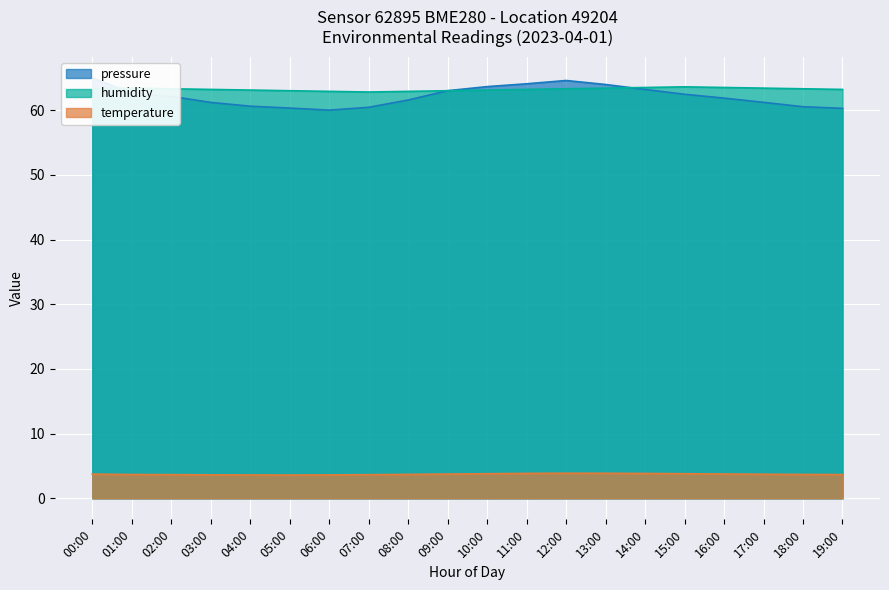

Which series has the largest total across all categories?

humidity